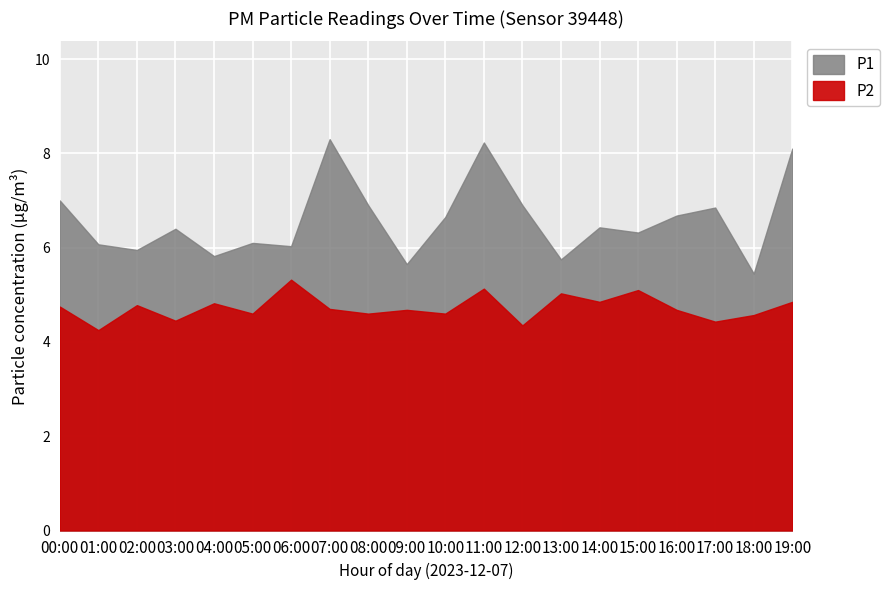

How many data points in P1 are less than 6?

5